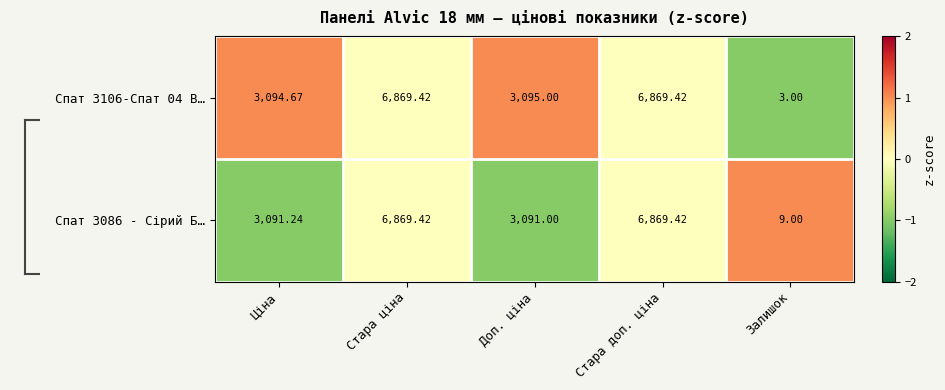

Is the value of Спат 3086 - Сірий Б… at Ціна greater than the value of Спат 3106-Спат 04 В… at Стара доп. ціна?

No